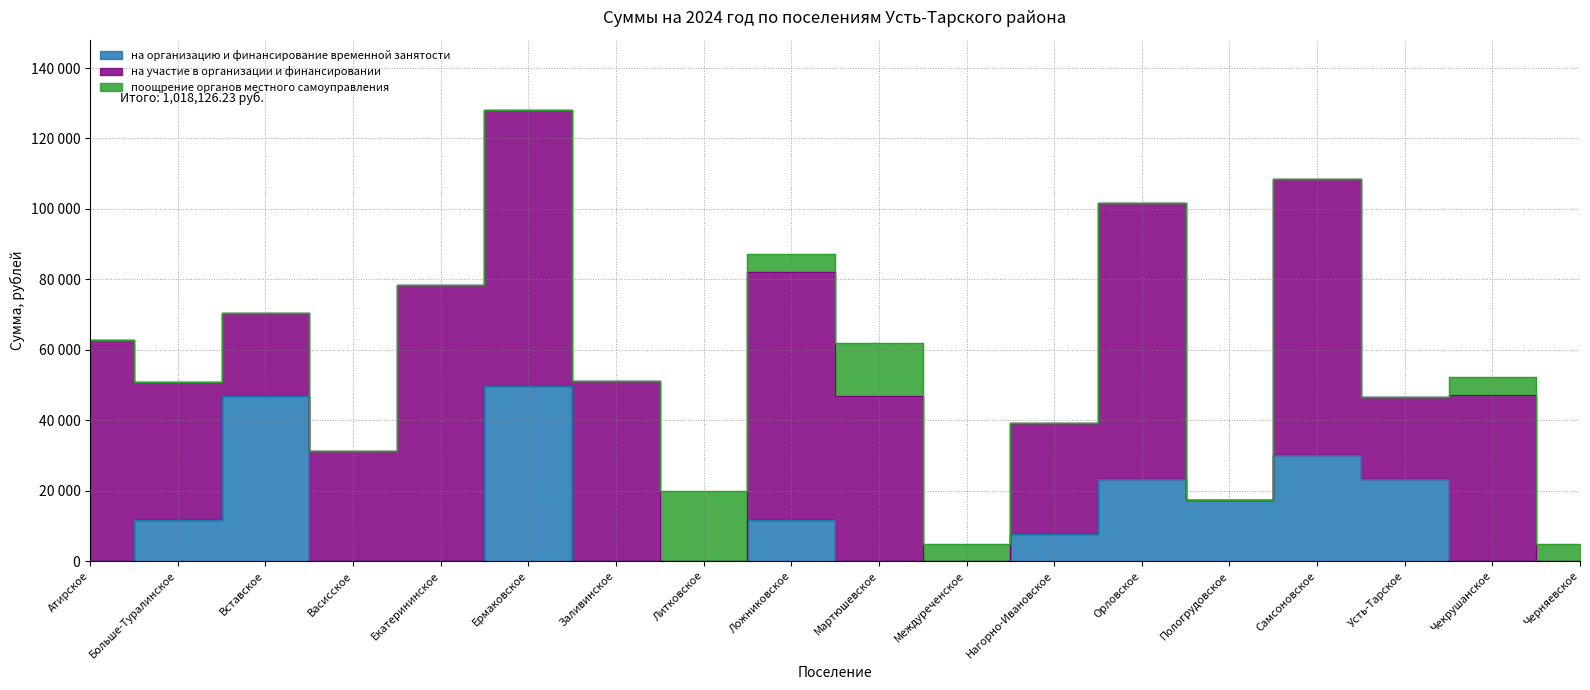

Which category has the highest value in the на организацию и финансирование временной занятости series?

Ермаковское